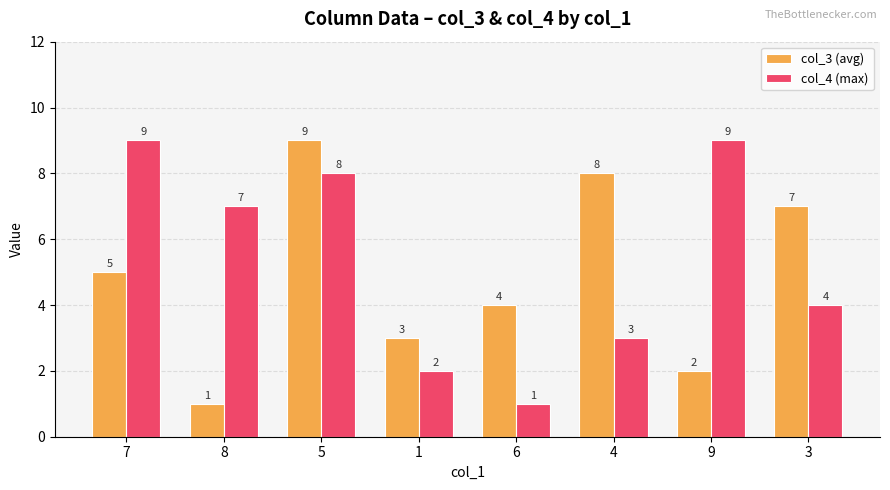

Which series has the largest total across all categories?

col_4 (max)